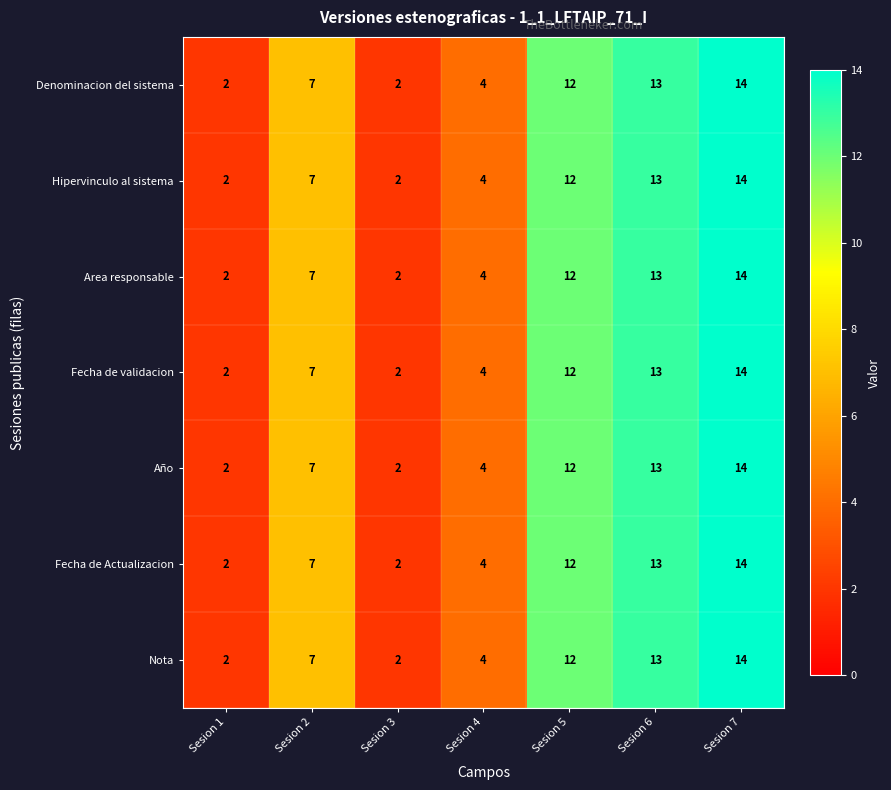

The value of Hipervinculo al sistema at Sesion 1 is 3. True or false?

False